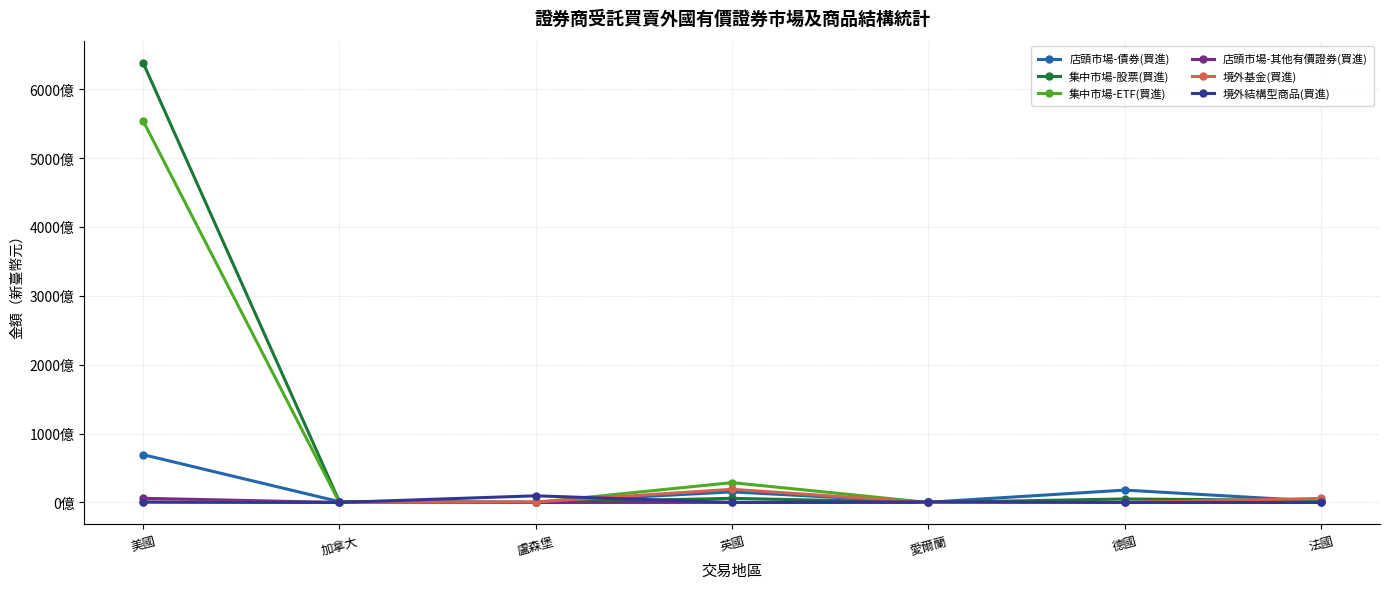

Rank the series by their maximum value, from lowest to highest.

店頭市場-其他有價證券(買進), 境外結構型商品(買進), 境外基金(買進), 店頭市場-債券(買進), 集中市場-ETF(買進), 集中市場-股票(買進)